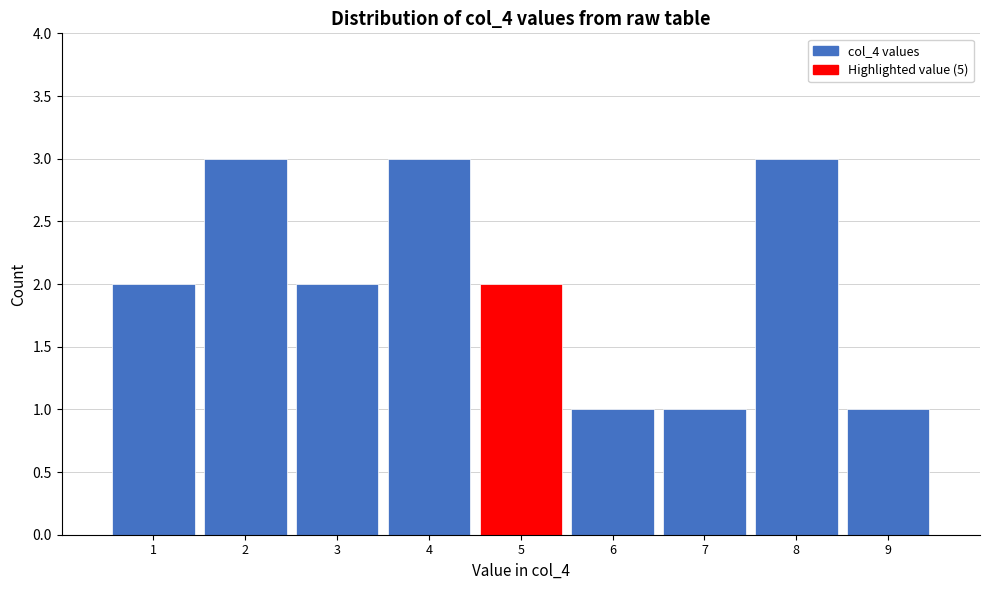

Reading left to right, transcribe this chart: for each bar, give the range it covers on the x-axis and its height. The values are not printed on the chart, so give them approximately, as read against the axis.

0.5 to 1.5: 2
1.5 to 2.5: 3
2.5 to 3.5: 2
3.5 to 4.5: 3
4.5 to 5.5: 2
5.5 to 6.5: 1
6.5 to 7.5: 1
7.5 to 8.5: 3
8.5 to 9.5: 1